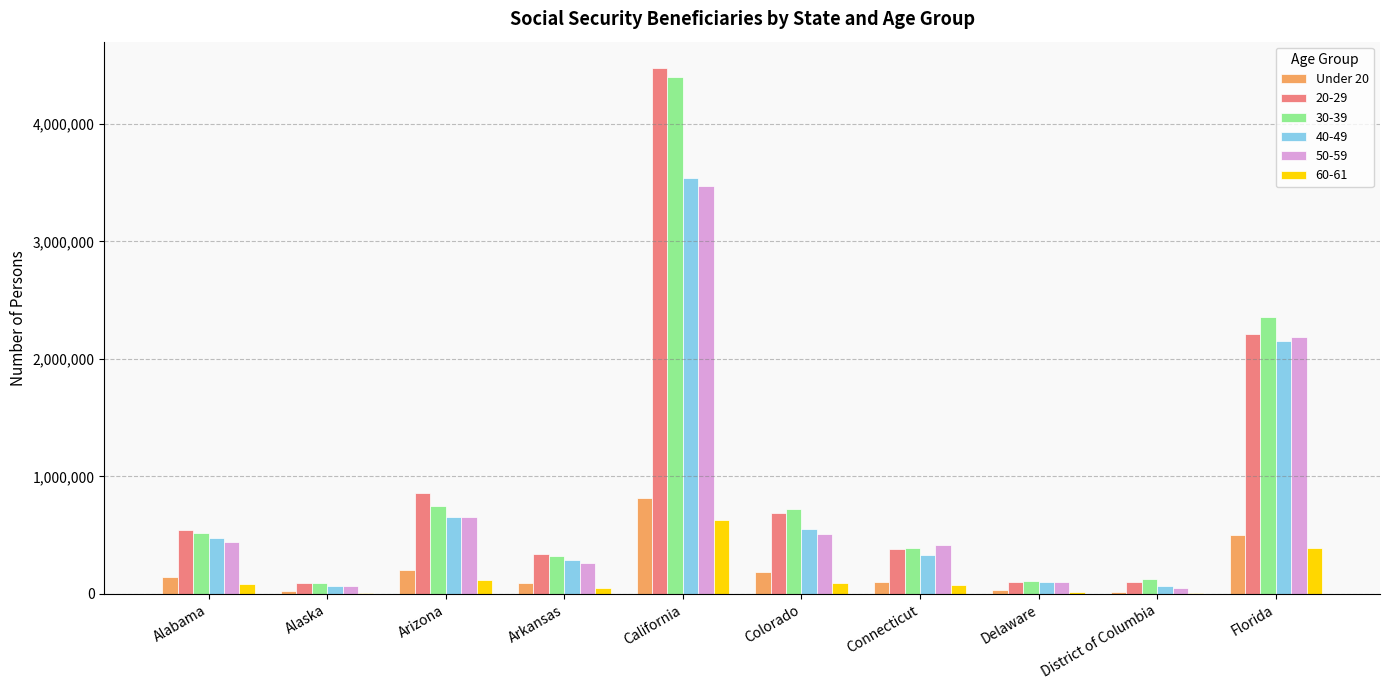

How many categories are shown in the chart?

10